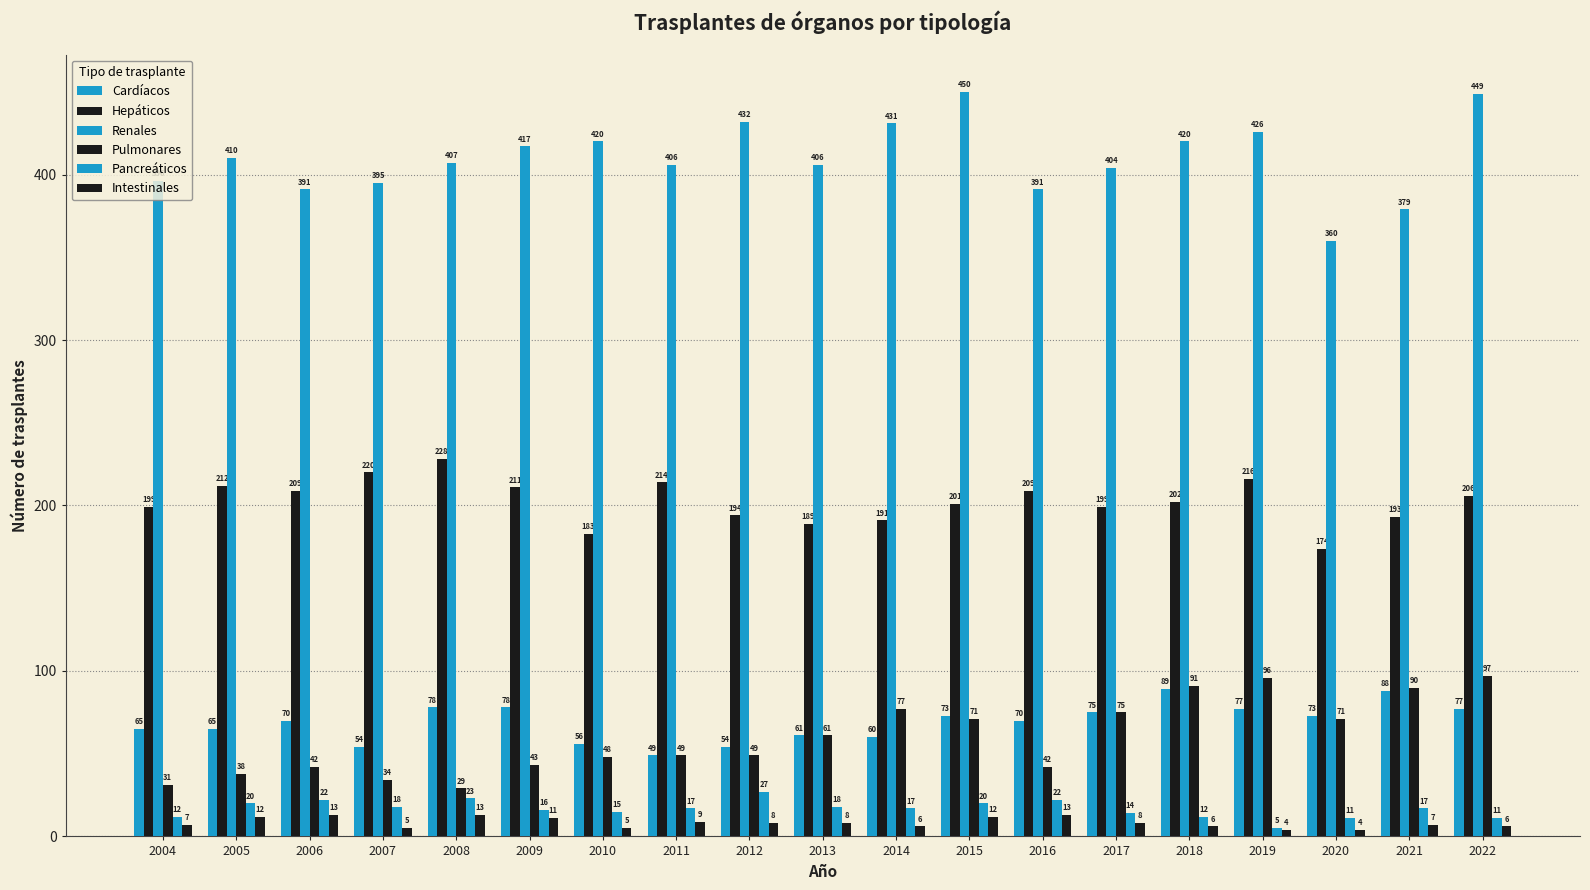

Does the chart contain any negative values?

No